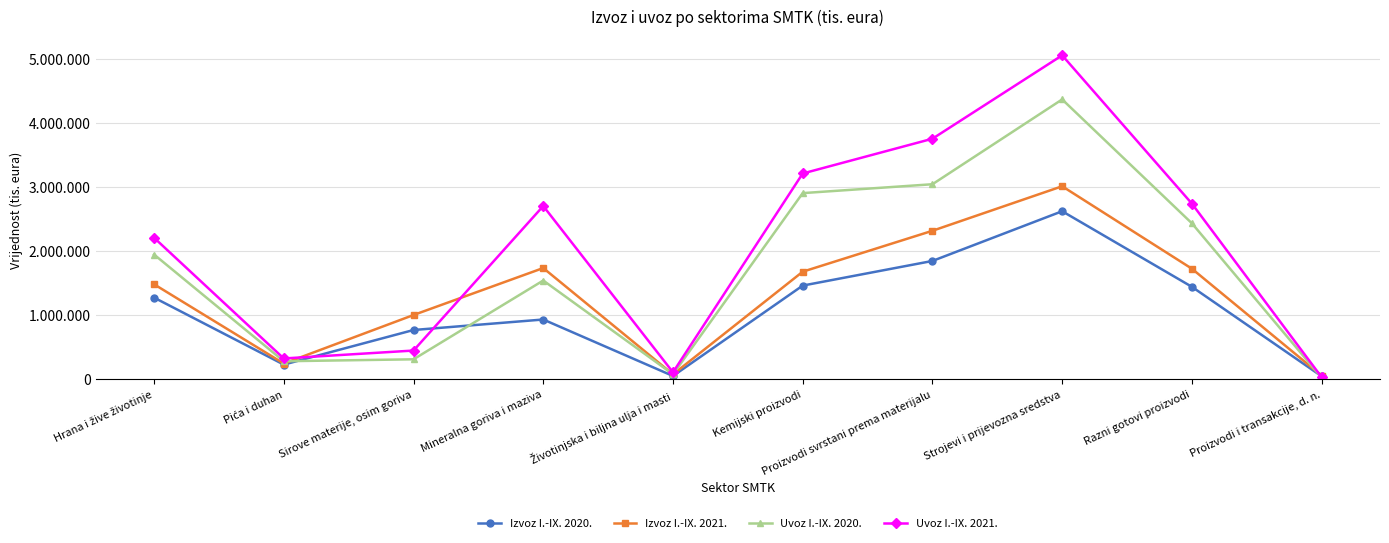

What is the approximate value of Uvoz I.-IX. 2021. at Pića i duhan, to the nearest 100?

325000